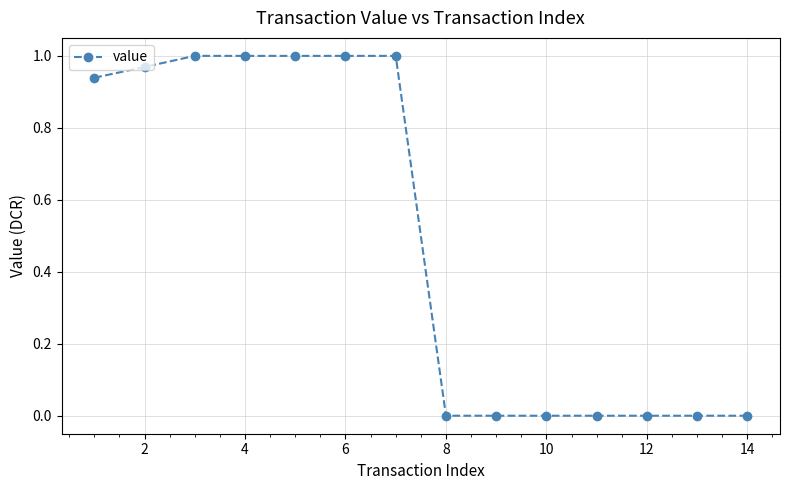

What is the sum of all values?

6.9